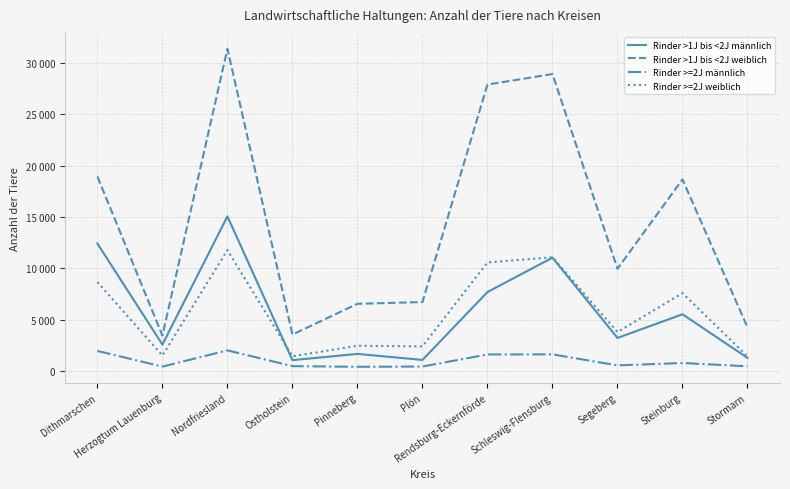

Is this an area chart (filled region under the line)?

No